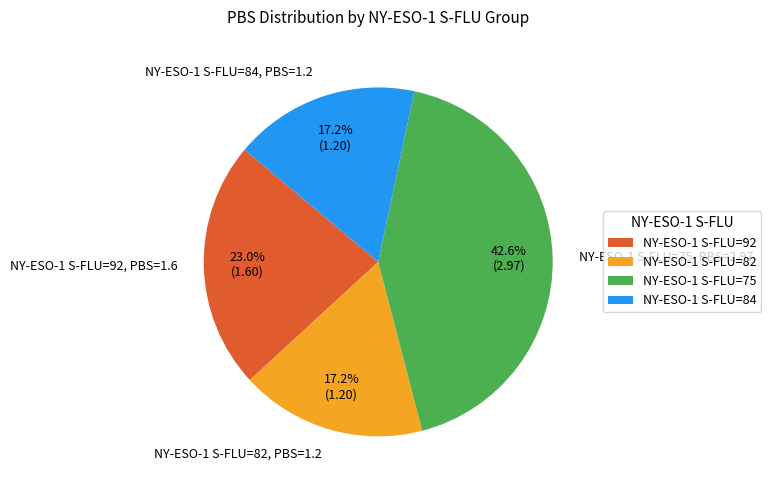

What is the ratio of the value at NY-ESO-1 S-FLU=75, PBS=2.97 to the value at NY-ESO-1 S-FLU=84, PBS=1.2?

2.5